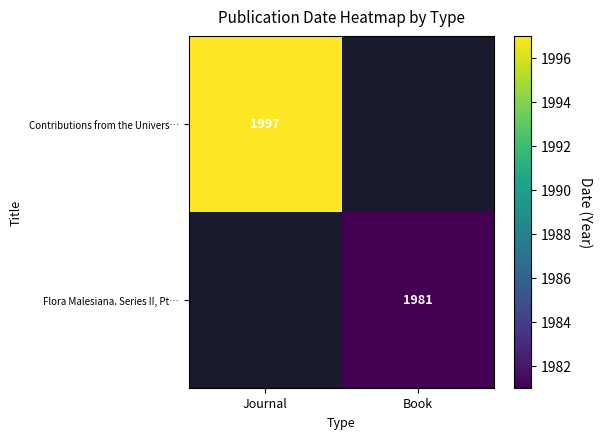

Is it true that Contributions from the Univers… equals 1282 at Journal?

False